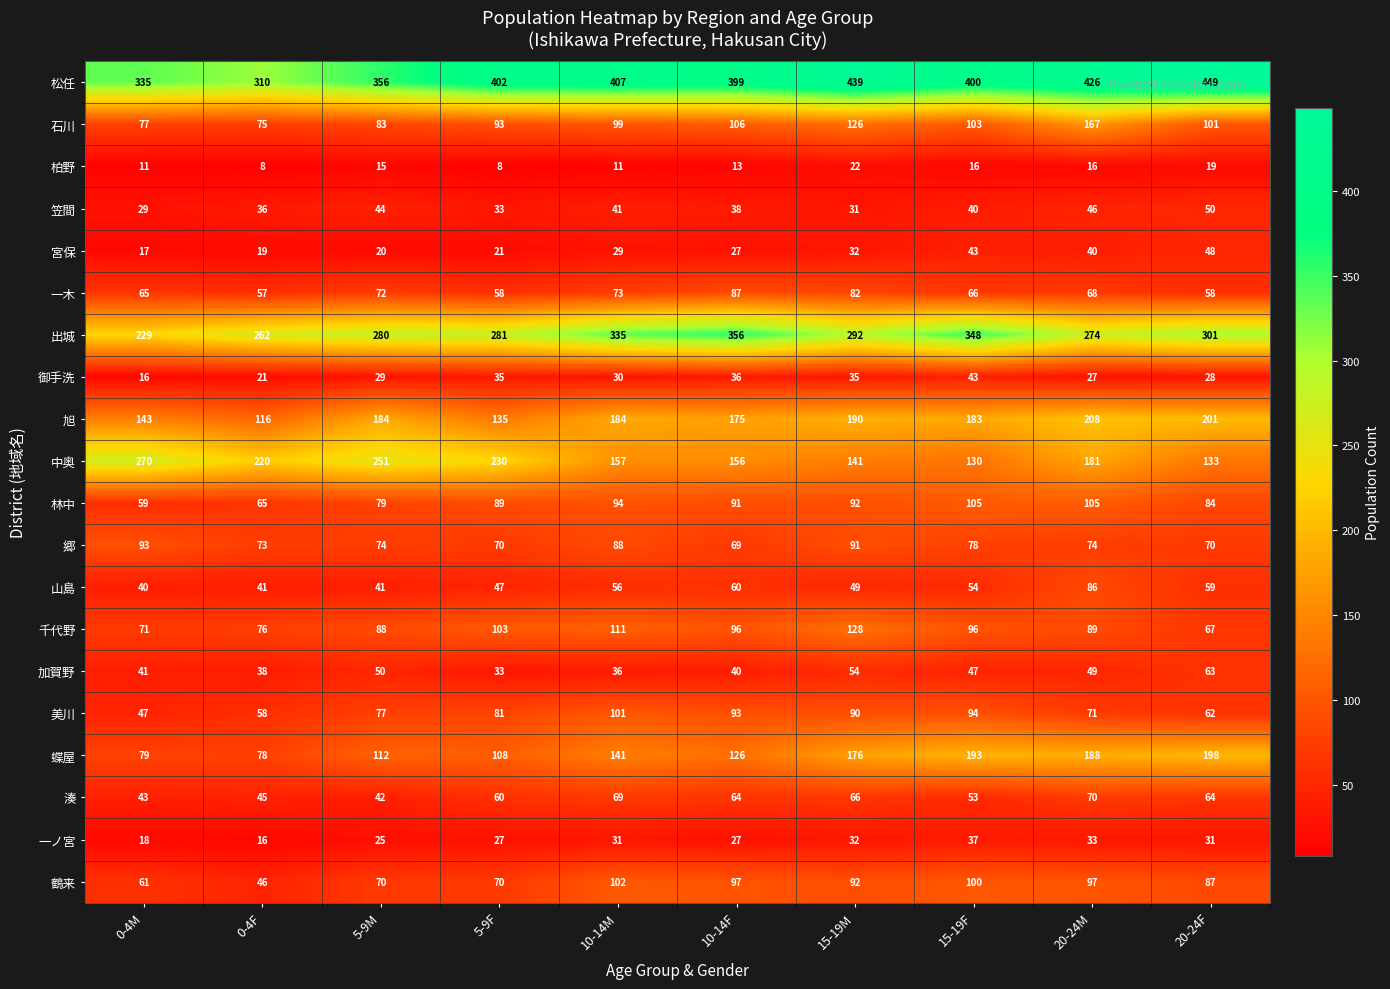

Where is 御手洗 nearest to the value 29?

5-9M